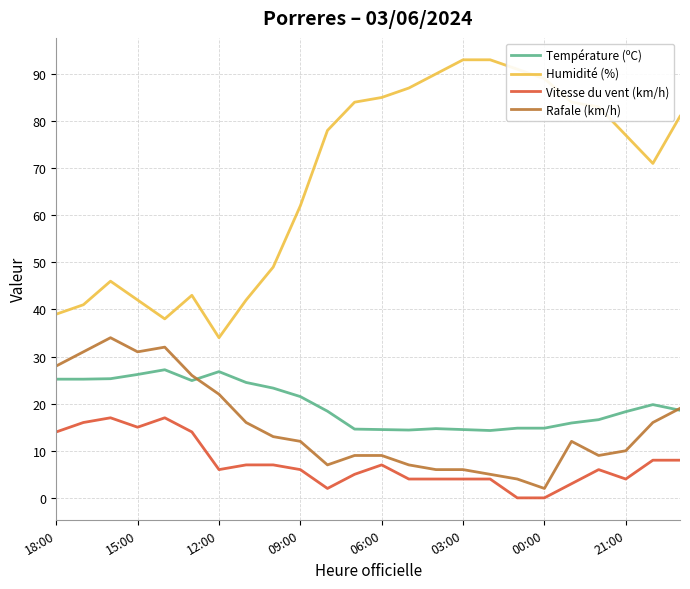

Rank the series by their maximum value, from lowest to highest.

Vitesse du vent (km/h), Température (ºC), Rafale (km/h), Humidité (%)